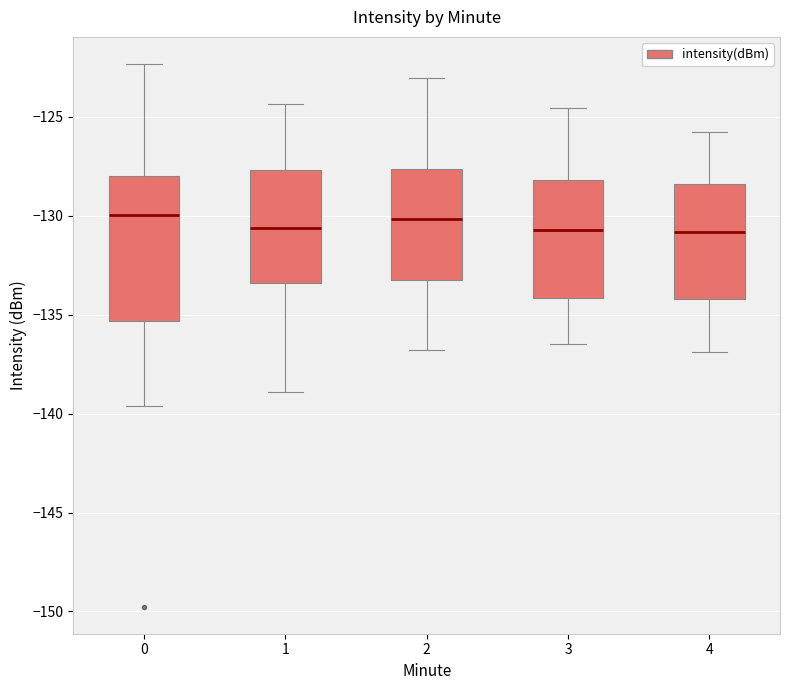

Where is the lower edge of the box at x = 3 on the y-axis? The values are not printed on the chart, so give them approximately, as read against the axis.

-134.0